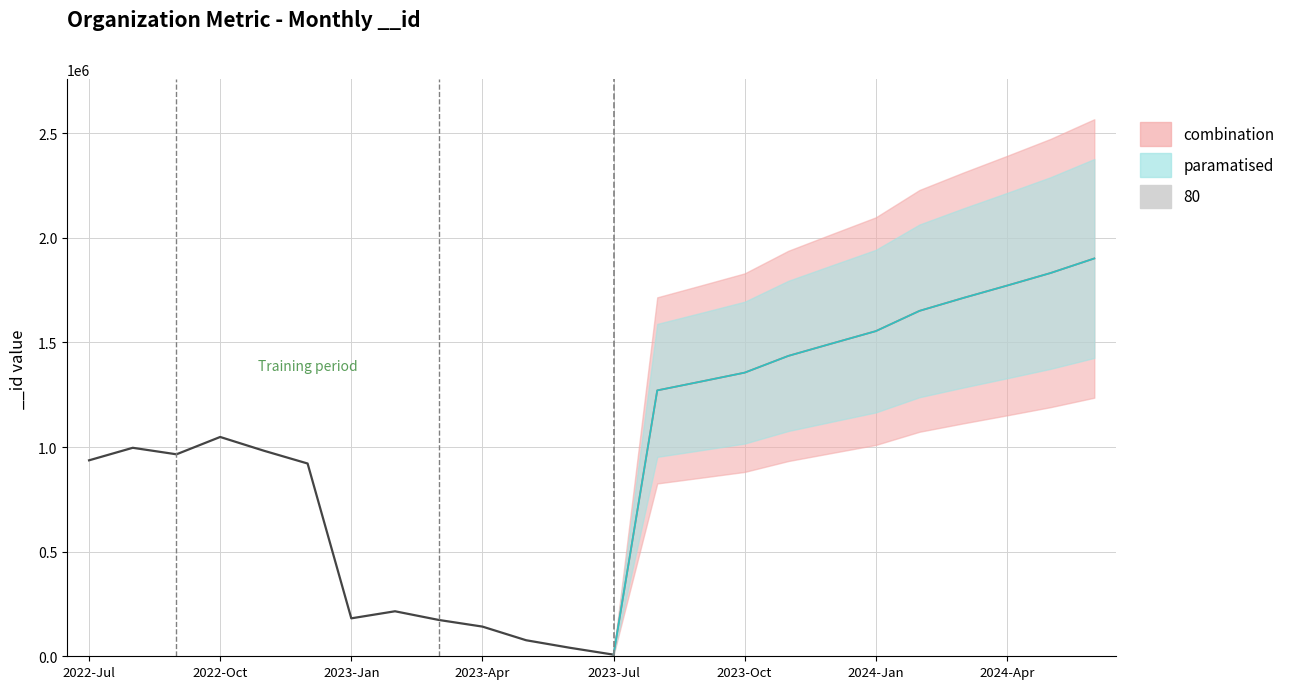

Reading left to right, what are all the values shown in this chart?

2022-07=936605	2022-08=996470	2022-09=965369	2022-10=1048204	2022-11=982435	2022-12=921377	2023-01=181381	2023-02=215126	2023-03=173669	2023-04=141890	2023-05=76633	2023-06=40665	2023-07=7752	2023-08=1270798	2023-09=1312975	2023-10=1355639	2023-11=1435714	2023-12=1495136	2024-01=1554021	2024-02=1650914	2024-03=1712504	2024-04=1771500	2024-05=1831874	2024-06=1901375